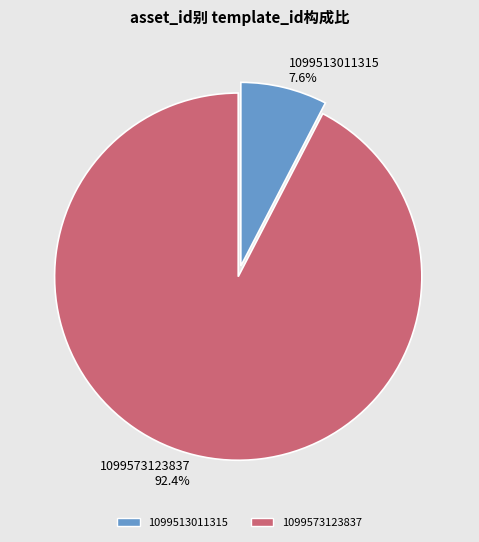

Which category accounts for the majority?

1099573123837